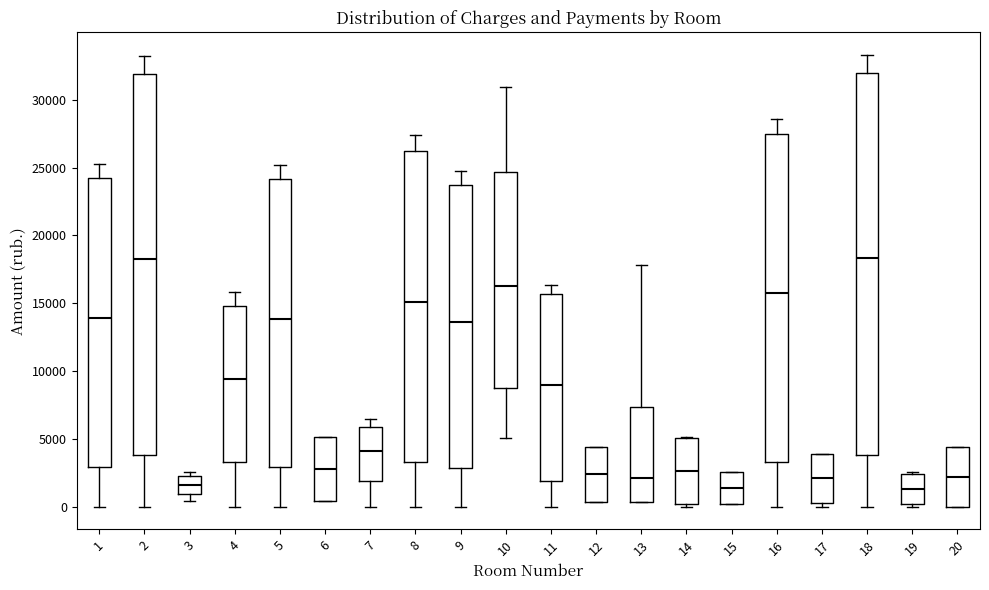

Reading left to right, transcribe this box plot: for each box, give where its median line is, the range the box spans, and where its two whiskers end, as read against the y-axis. The values are not printed on the chart, so give them approximately, as read against the axis.

1: median 14000, box 3000 to 24000, whiskers 0 to 25000
2: median 18500, box 4000 to 32000, whiskers 0 to 33000
3: median 1500, box 1000 to 2000, whiskers 500 to 2500
4: median 9500, box 3500 to 15000, whiskers 0 to 16000
5: median 14000, box 3000 to 24000, whiskers 0 to 25000
6: median 3000, box 500 to 5000, whiskers 500 to 5000
7: median 4000, box 2000 to 6000, whiskers 0 to 6500
8: median 15000, box 3500 to 26000, whiskers 0 to 27500
9: median 13500, box 3000 to 23500, whiskers 0 to 24500
10: median 16500, box 9000 to 24500, whiskers 5000 to 31000
11: median 9000, box 2000 to 15500, whiskers 0 to 16500
12: median 2500, box 500 to 4500, whiskers 500 to 4500
13: median 2000, box 500 to 7500, whiskers 500 to 18000
14: median 2500, box 0 to 5000, whiskers 0 (just below the box's lower edge) to 5000
15: median 1500, box 0 to 2500, whiskers 0 to 2500
16: median 15500, box 3500 to 27500, whiskers 0 to 28500
17: median 2000, box 0 to 4000, whiskers 0 (just below the box's lower edge) to 4000
18: median 18500, box 4000 to 32000, whiskers 0 to 33500
19: median 1500, box 0 to 2500, whiskers 0 (just below the box's lower edge) to 2500 (just above the box's upper edge)
20: median 2000, box 0 to 4500, whiskers 0 to 4500